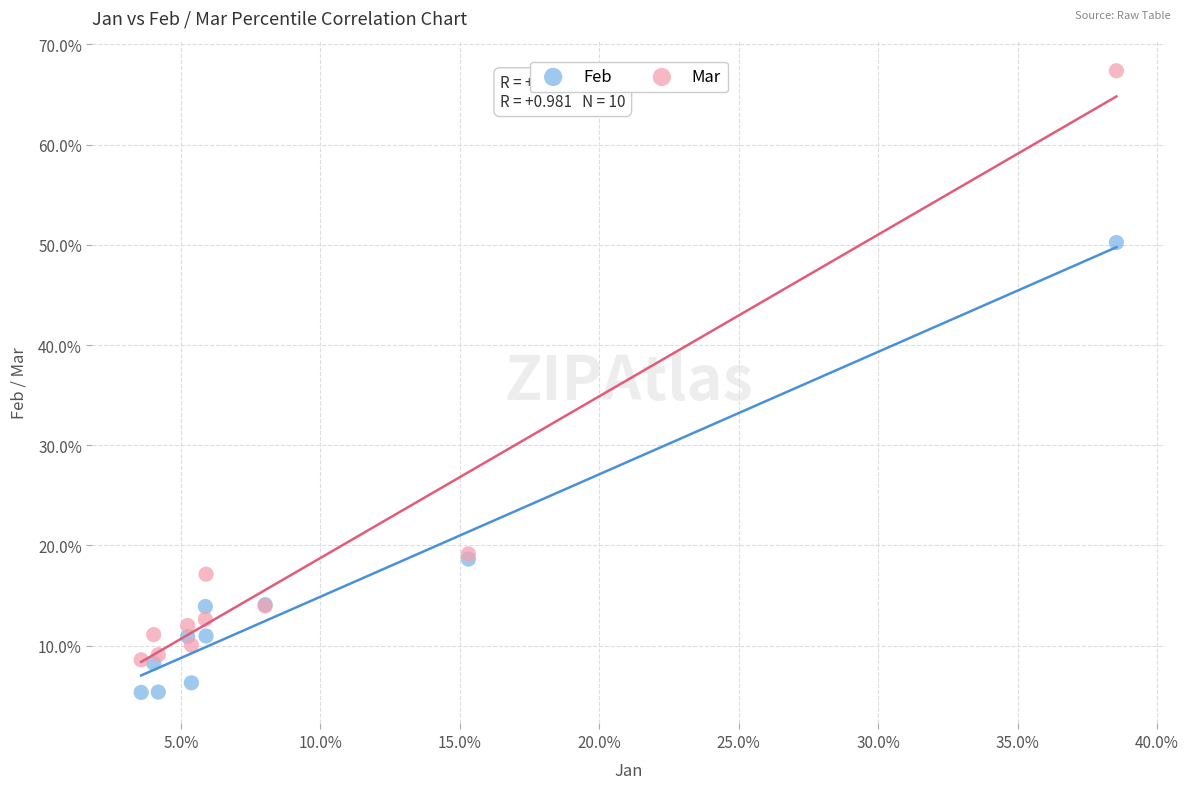

Which series has the largest Y range (max minus min)?

Mar